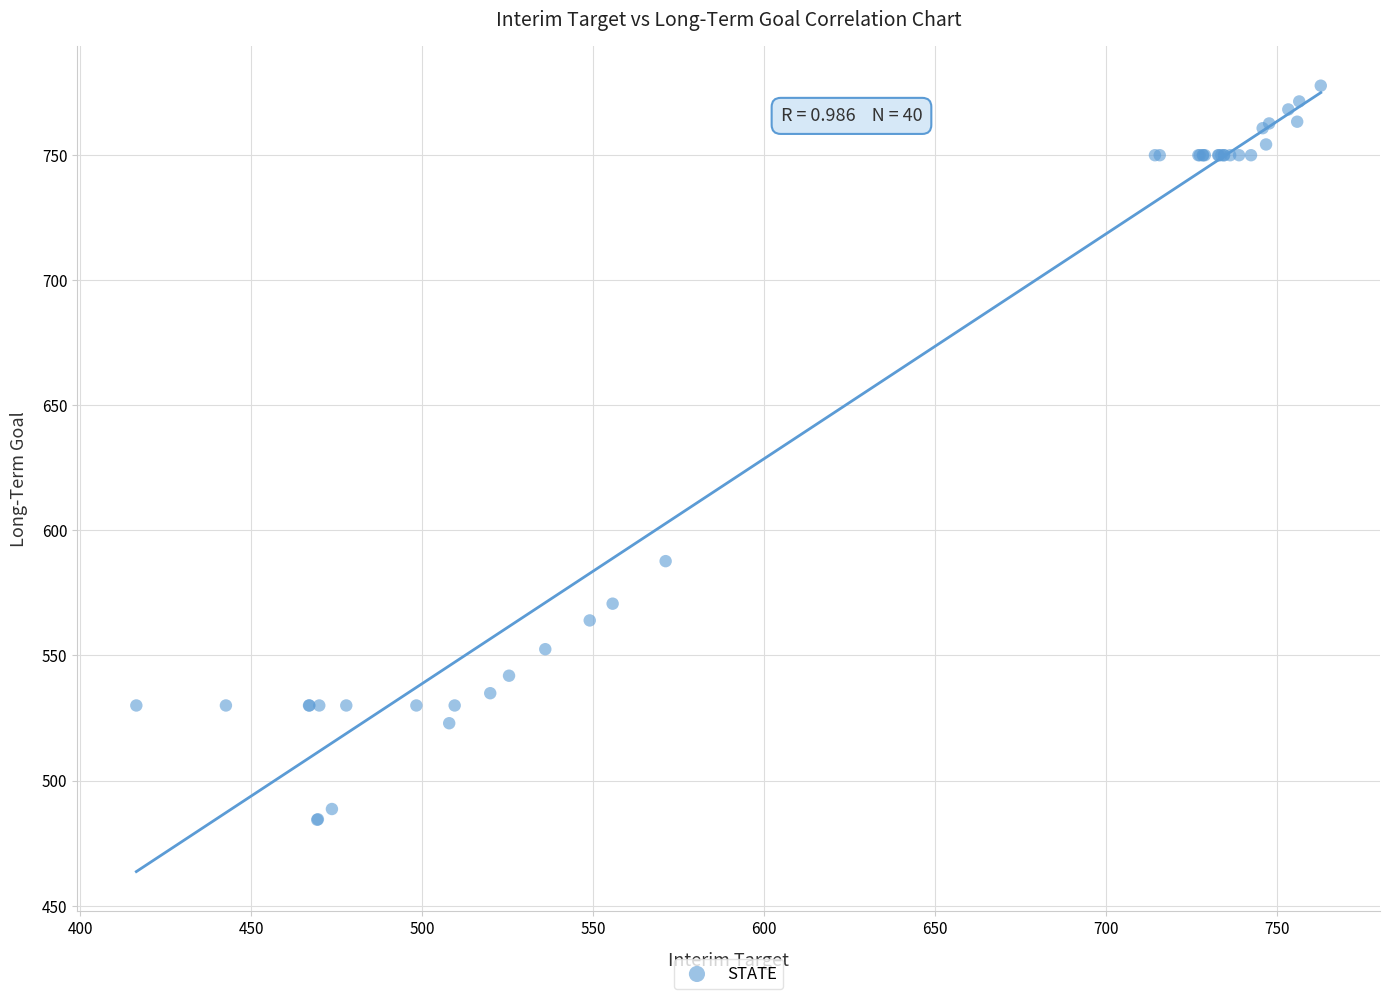

What Y value in the scatter plot is closest to 631?

587.7